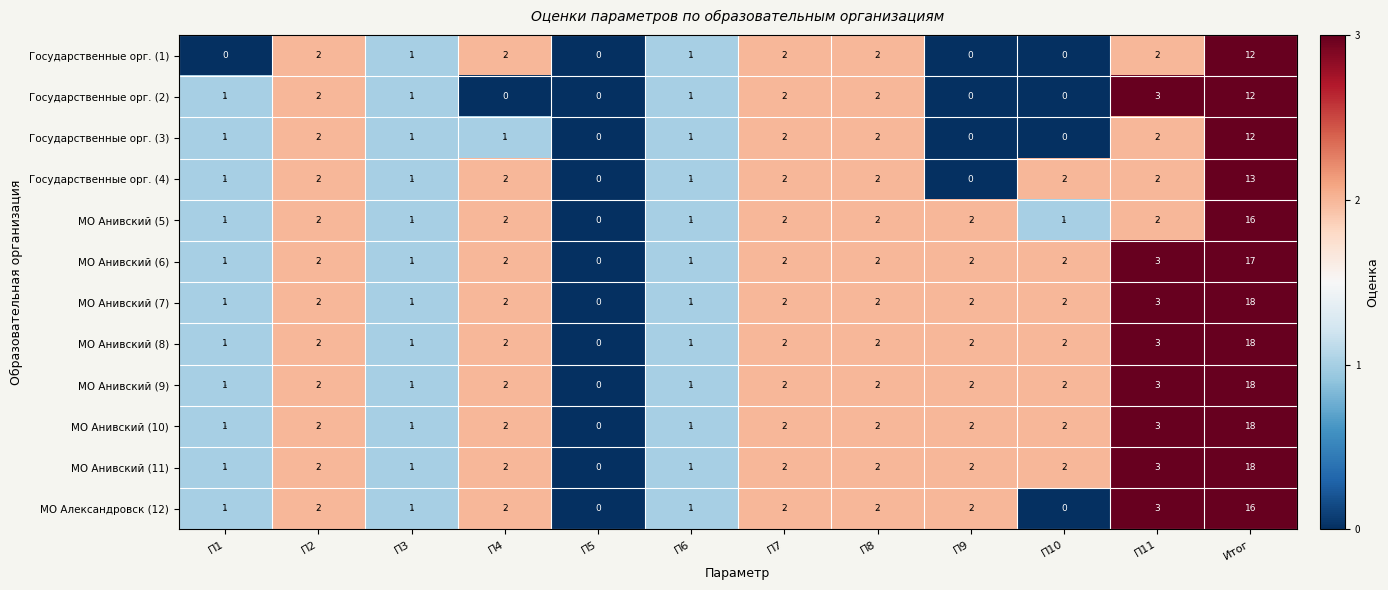

At which label is МО Анивский (9) closest to 9?

П11